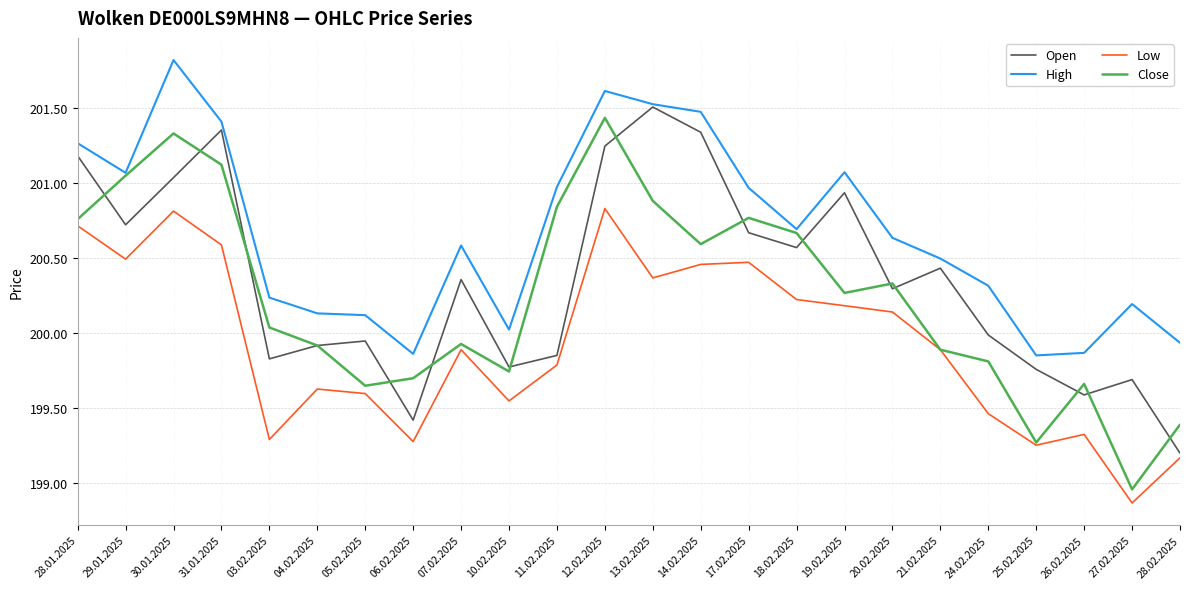

What is the maximum value shown in the chart?

201.8